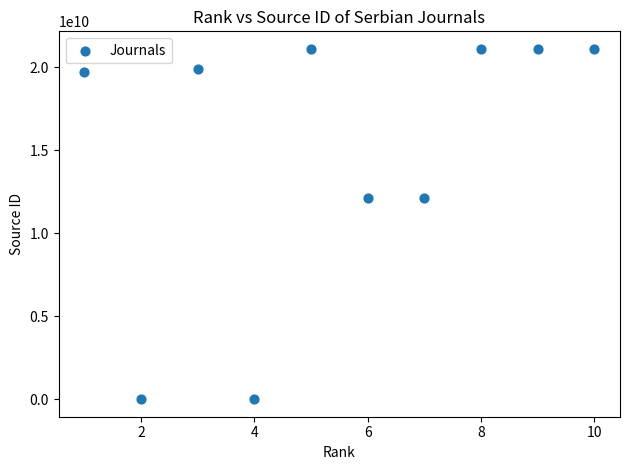

What is the range of Y values (max minus min)?

21100888894